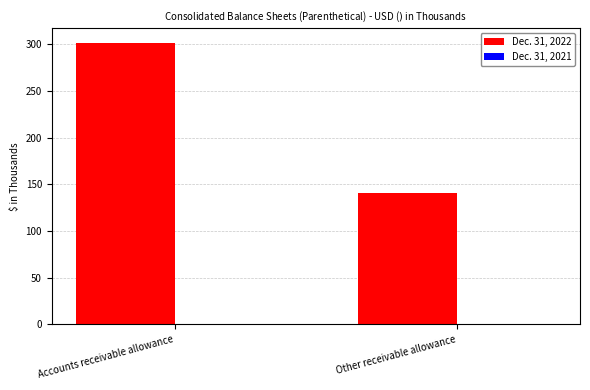

Reading left to right, extract all data points from this chart.

Accounts receivable allowance=302	Other receivable allowance=141